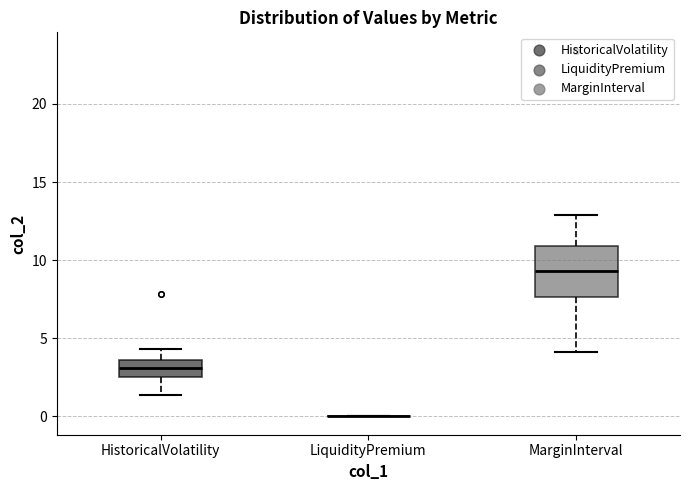

Reading left to right, read every box against the y-axis: the position of its median line, the range the box covers, and the ends of its whiskers. The values are not printed on the chart, so give them approximately, as read against the axis.

HistoricalVolatility: median 3.0, box 2.5 to 3.5, whiskers 1.5 to 4.5
LiquidityPremium: box collapsed to a line at 0.0, whiskers 0.0 to 0.0
MarginInterval: median 9.5, box 7.5 to 11.0, whiskers 4.0 to 13.0